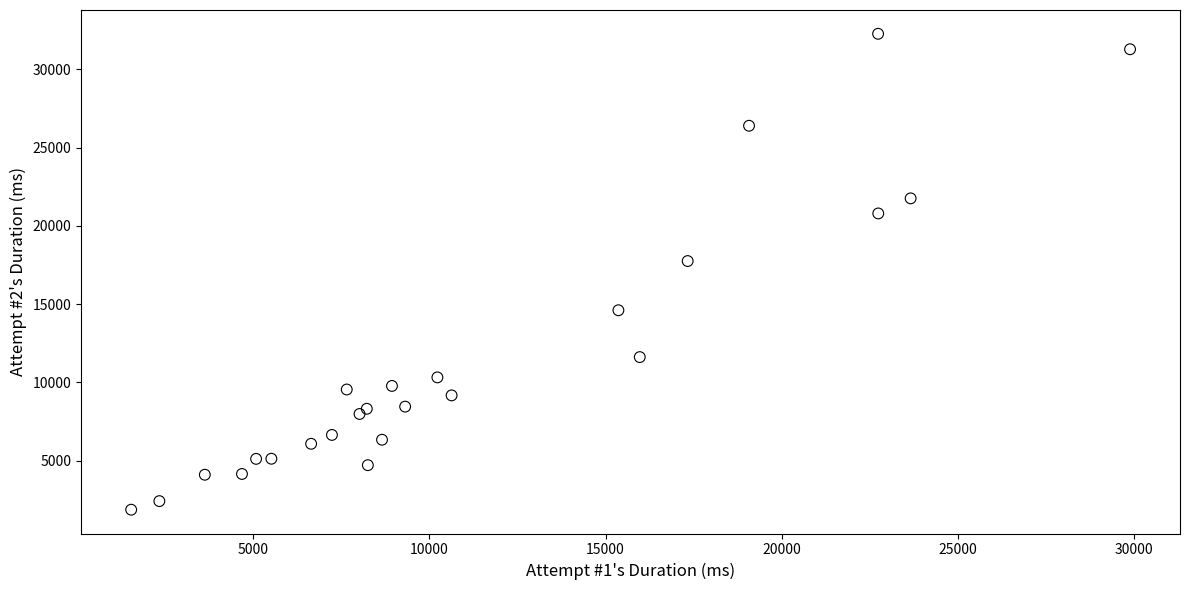

What Y value in the scatter plot is closest to 17069?

17753